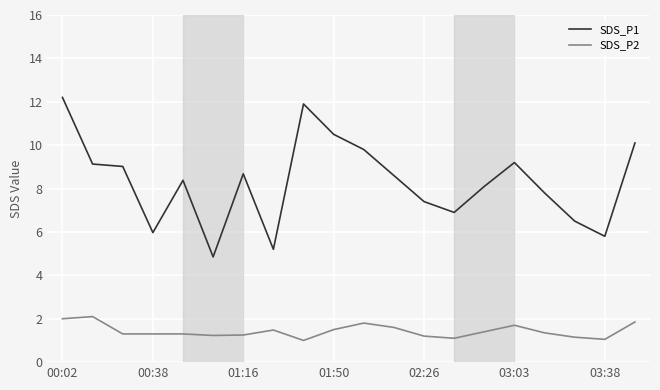

Which series has the largest total across all categories?

SDS_P1